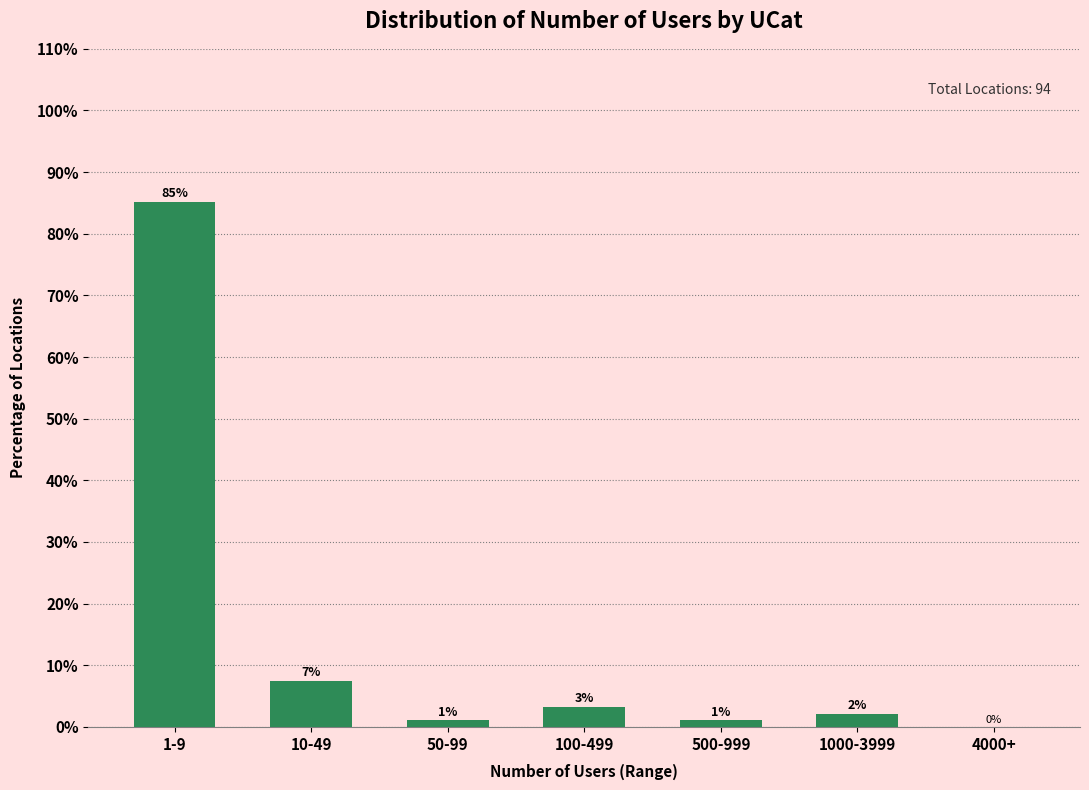

Are the bars horizontal?

No